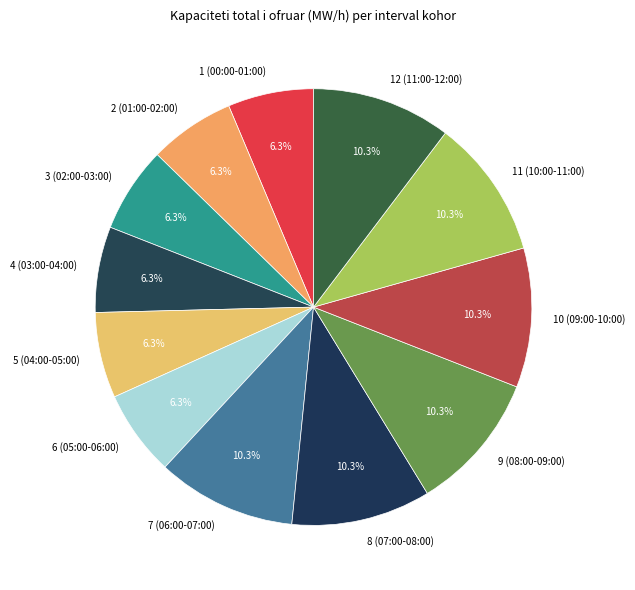

Is 7 (06:00-07:00) the majority of the pie?

No